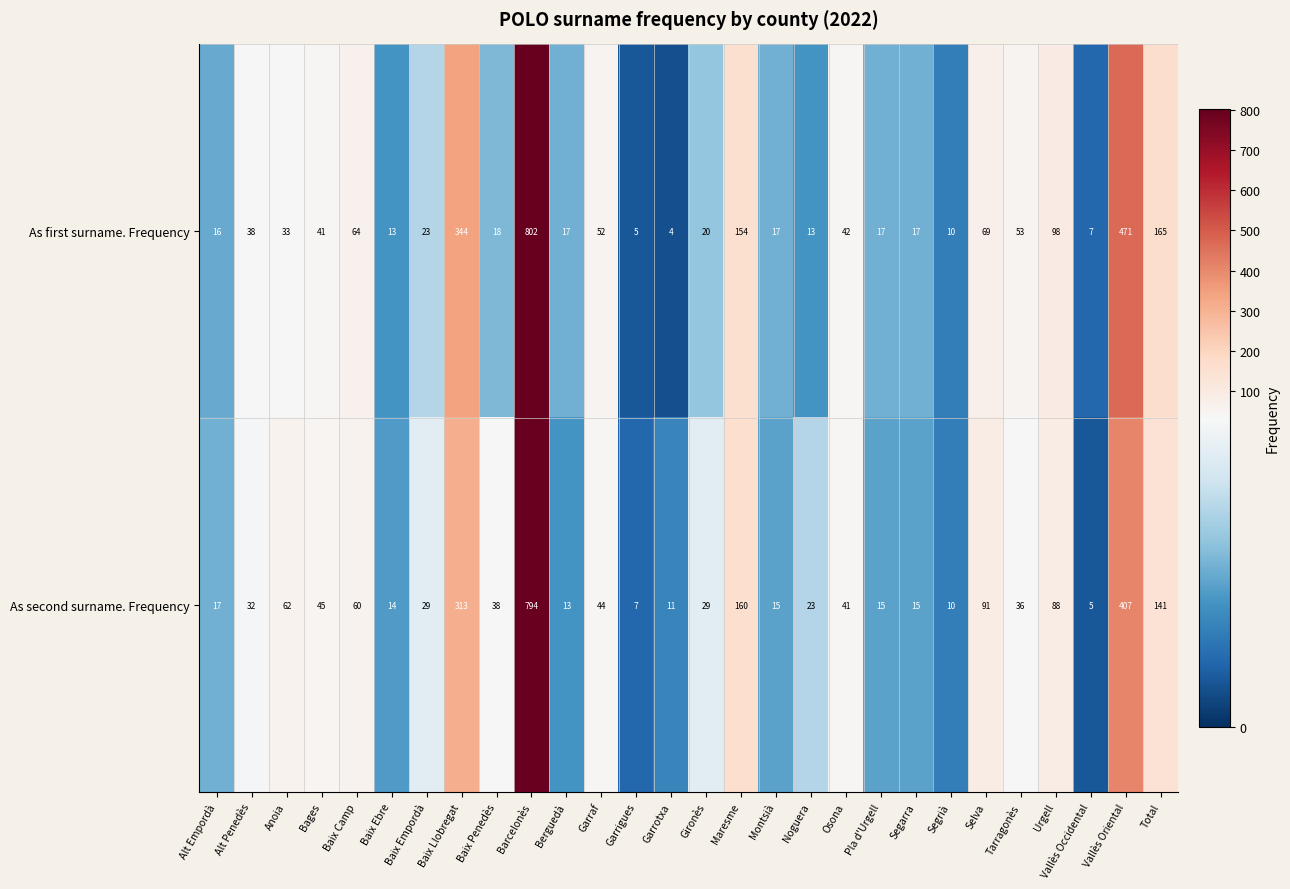

What is the sum of all As first surname. Frequency values?

2623